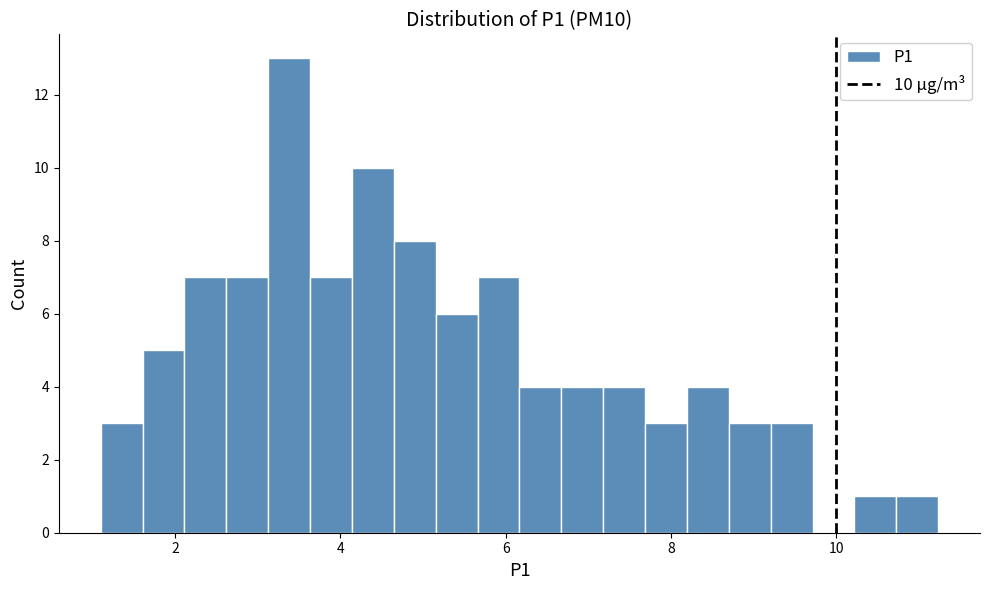

Around what value on the x-axis is the tallest bar? Give the approximate position of its centre, as read against the axis.

3.4